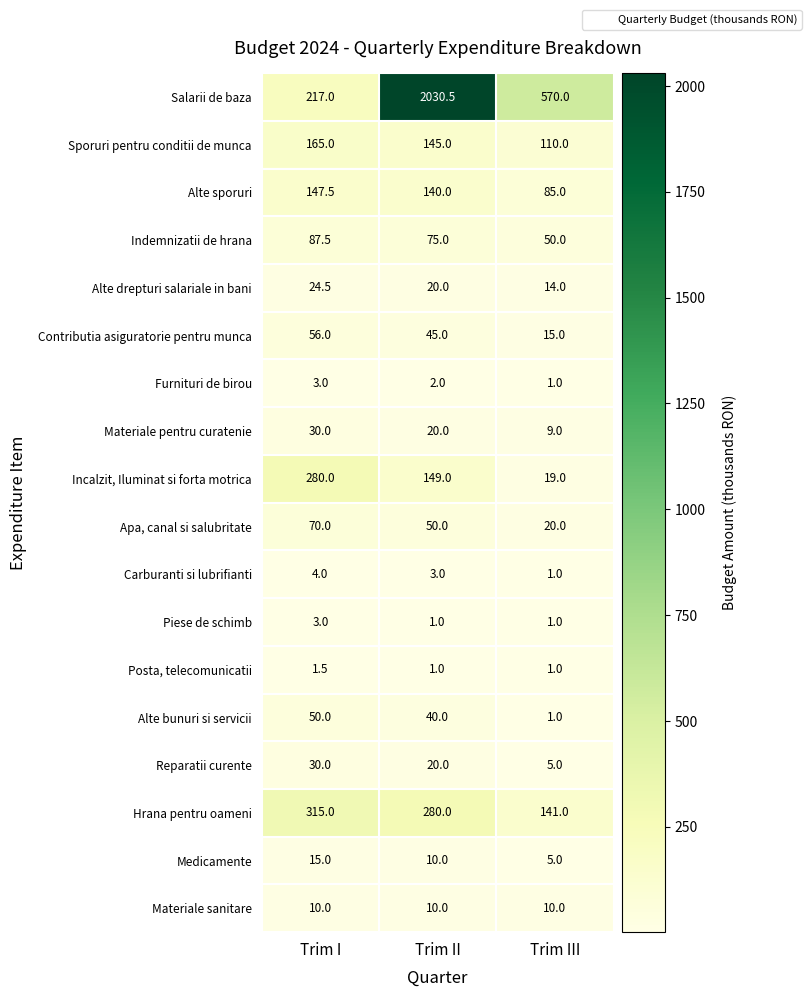

Which series has the largest total across all categories?

Salarii de baza